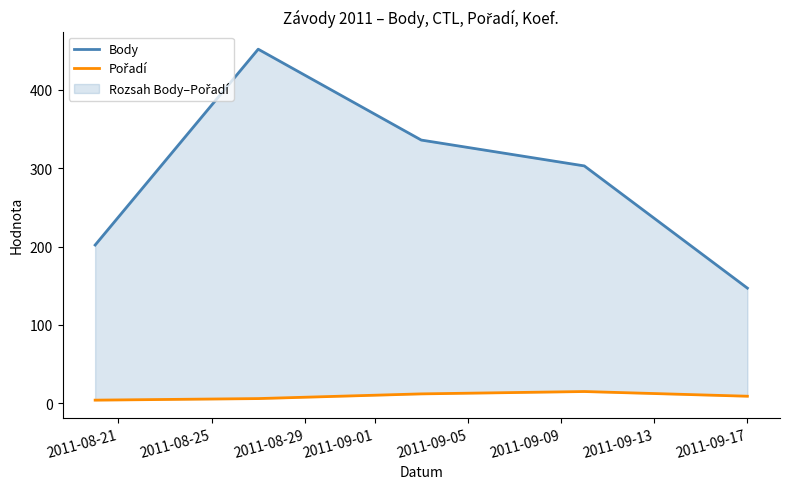

True or false: Pořadí and Body intersect in this chart.

False